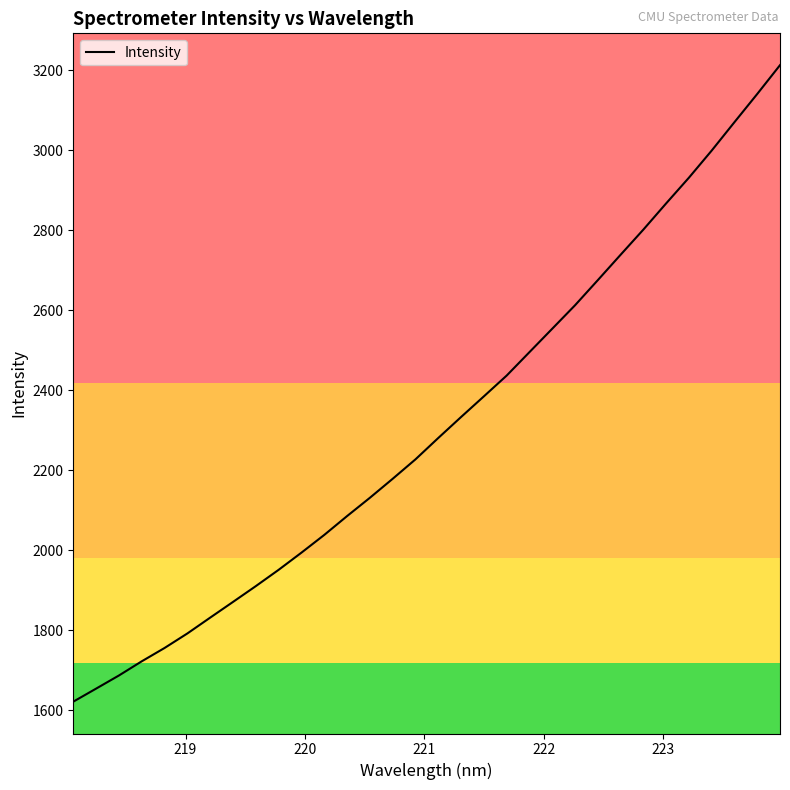

What is the difference between the maximum and minimum values?

1591.9